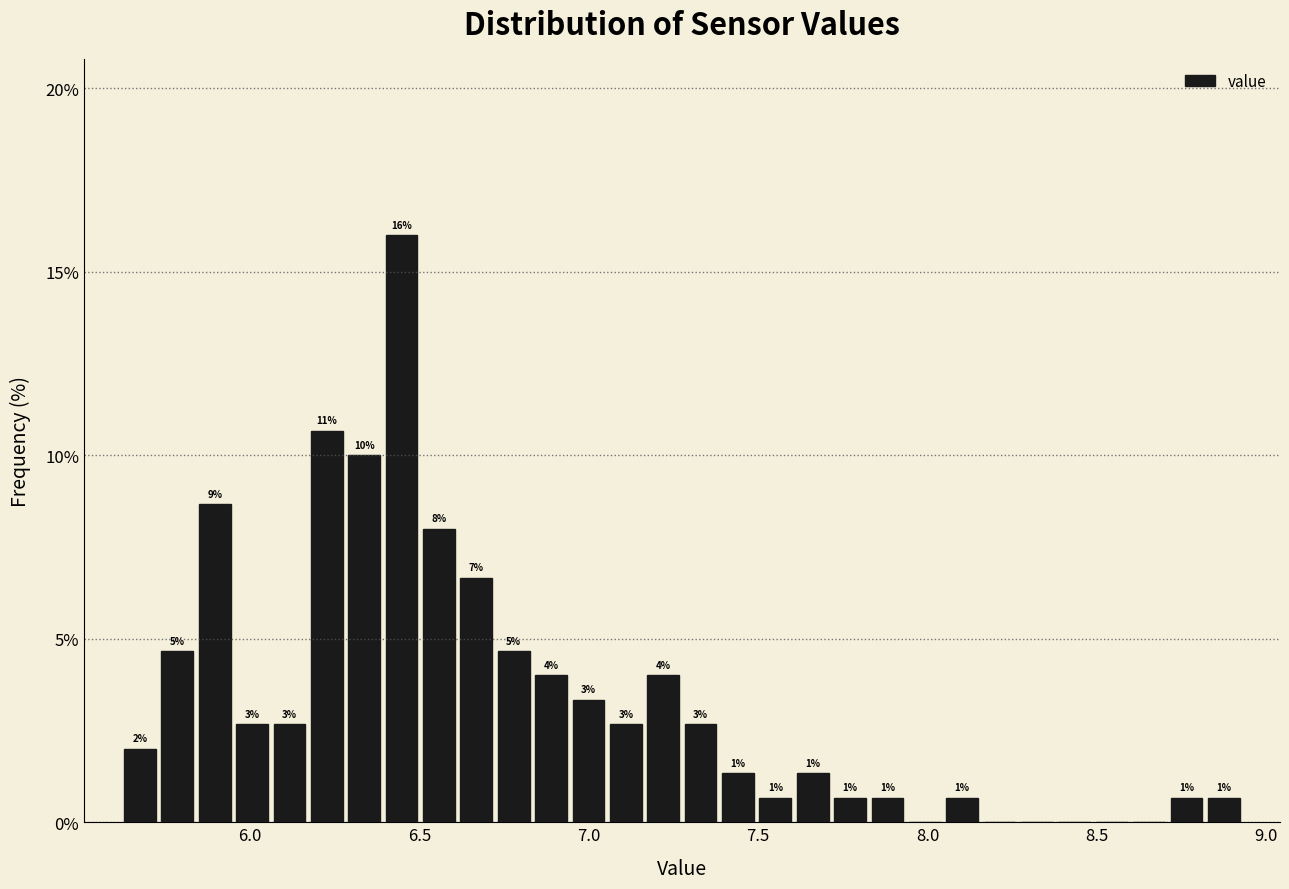

Read against the x-axis, roughly where is the centre of the tallest bar?

6.45